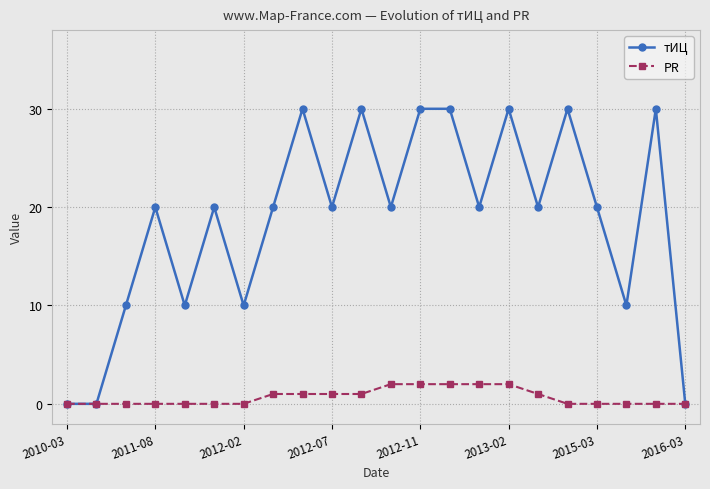

What is the value of the тИЦ point at the 16th from the left?

30